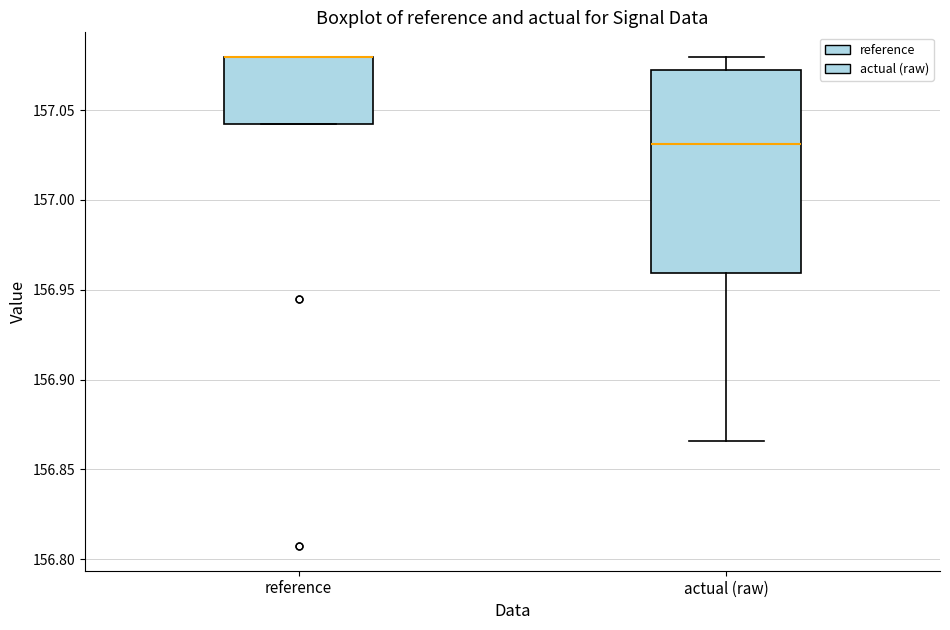

Reading left to right, transcribe this box plot: for each box, give where its median line is, the range the box spans, and where its two whiskers end, as read against the y-axis. The values are not printed on the chart, so give them approximately, as read against the axis.

reference: median 157.080 (drawn on the box's upper edge), box 157.040 to 157.080, whiskers 157.040 to 157.080
actual (raw): median 157.030, box 156.960 to 157.070, whiskers 156.865 to 157.080